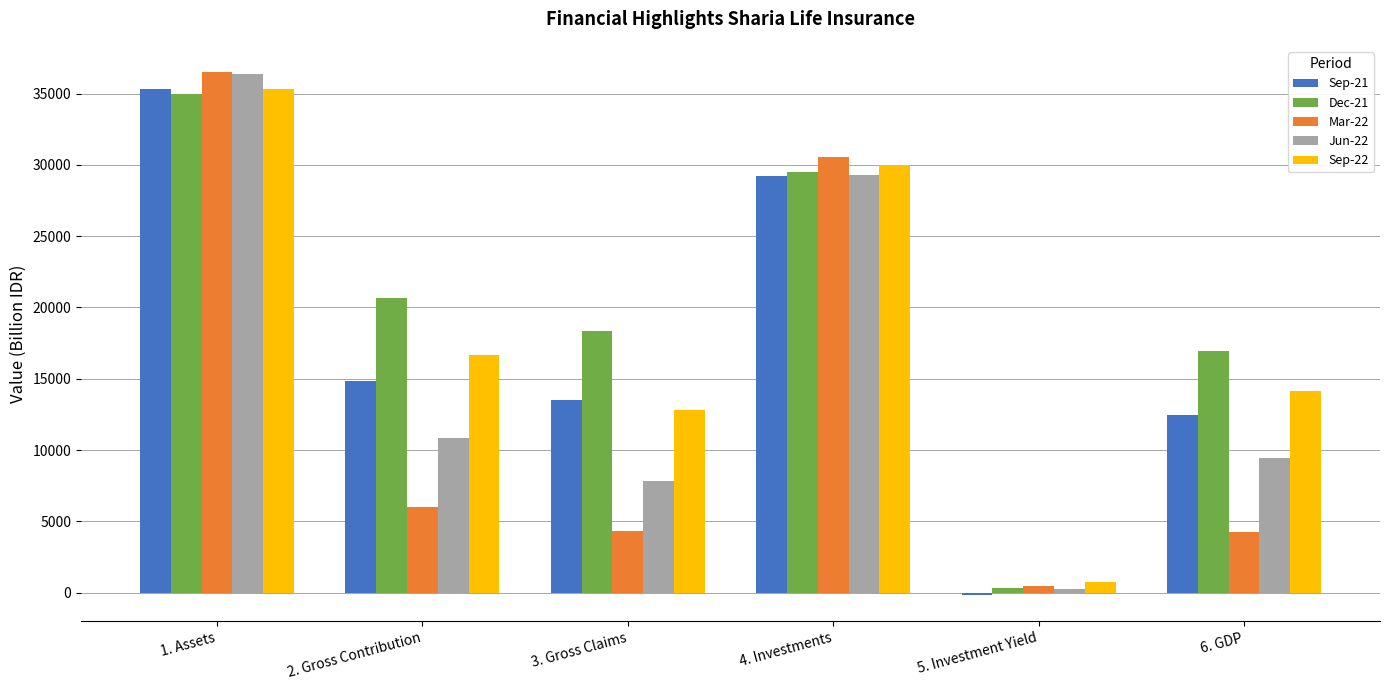

How many bars are there in each group?

5